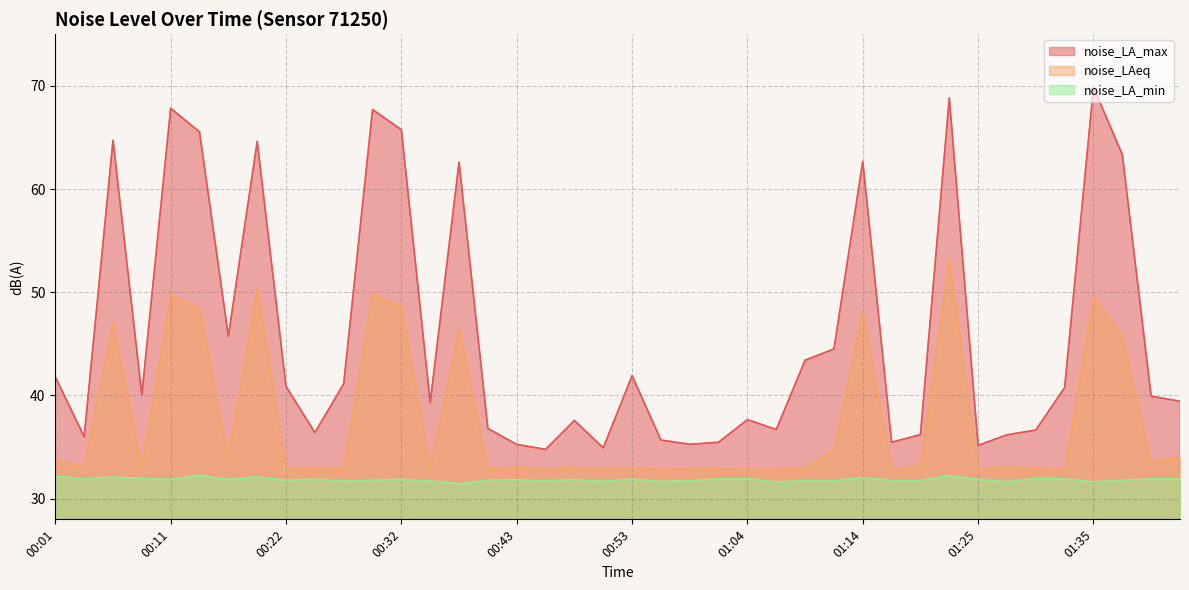

What is the greatest value displayed?

69.9